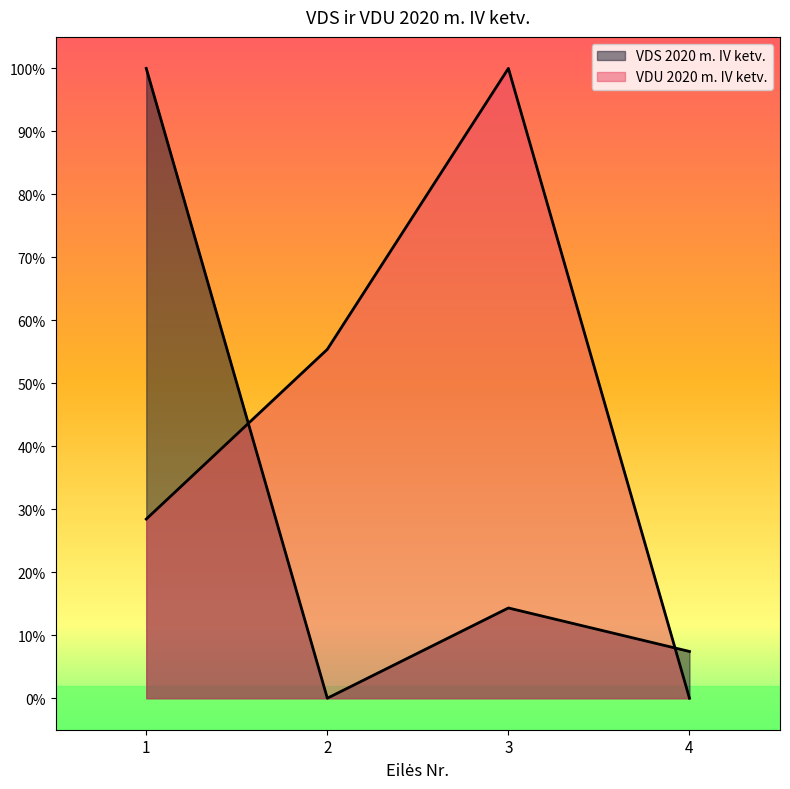

Which category has the lowest value in the VDU 2020 m. IV ketv. series?

4